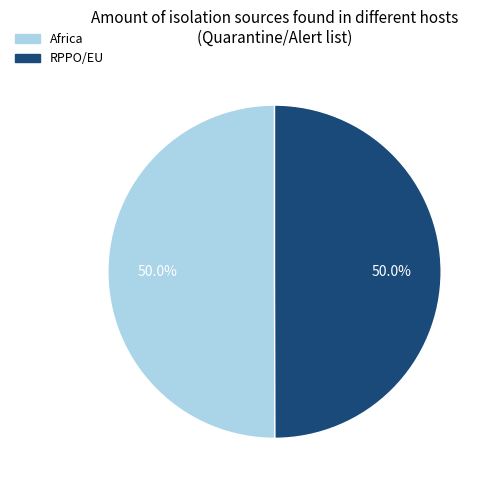

Approximately how many times larger is the value at RPPO/EU compared to Africa?

1.0